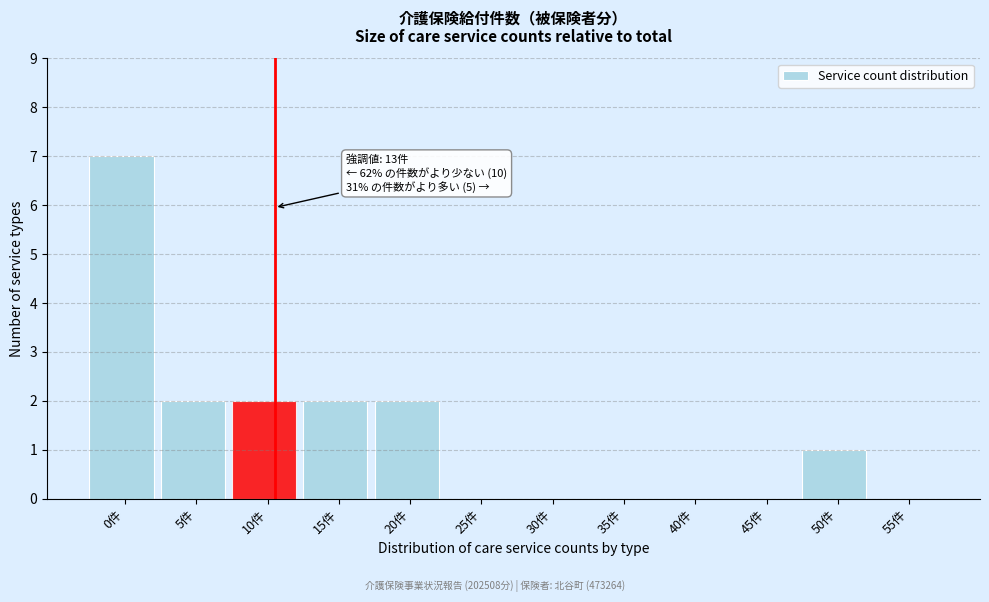

Reading left to right, extract all data points from this chart.

0件=7	5件=2	10件=2	15件=2	20件=2	25件=0	30件=0	35件=0	40件=0	45件=0	50件=1	55件=0